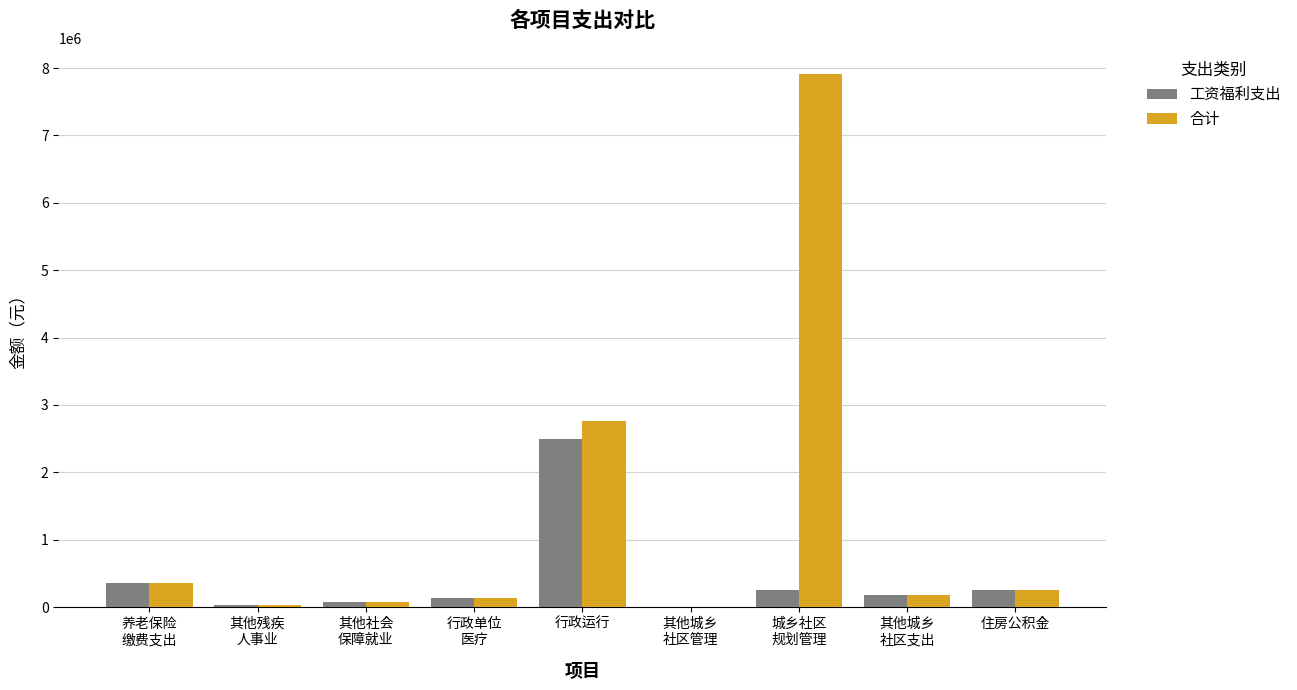

What is the sum of all 合计 values?

11714365.0